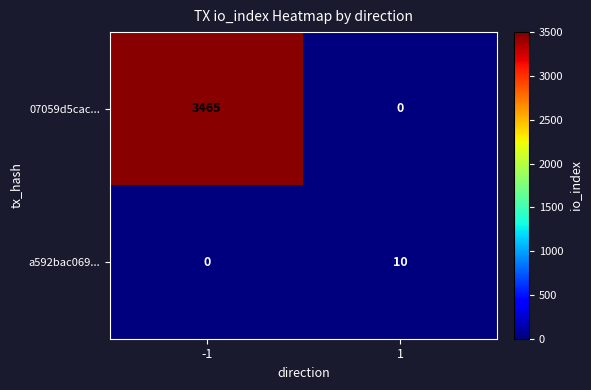

At which category is the sum across all series the highest?

-1